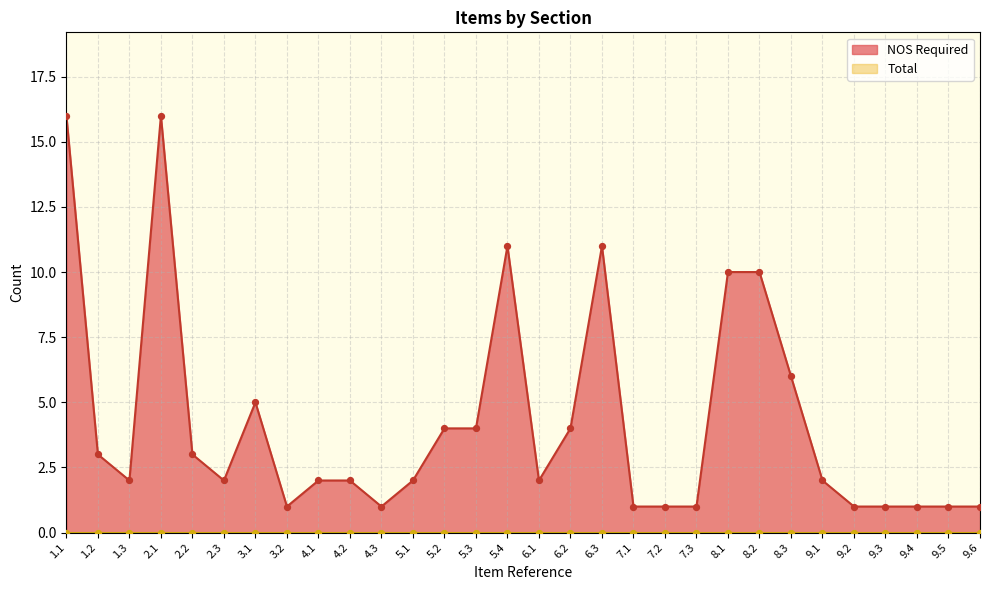

Approximately how many times larger is the value at 7.3 compared to 8.1?

0.1